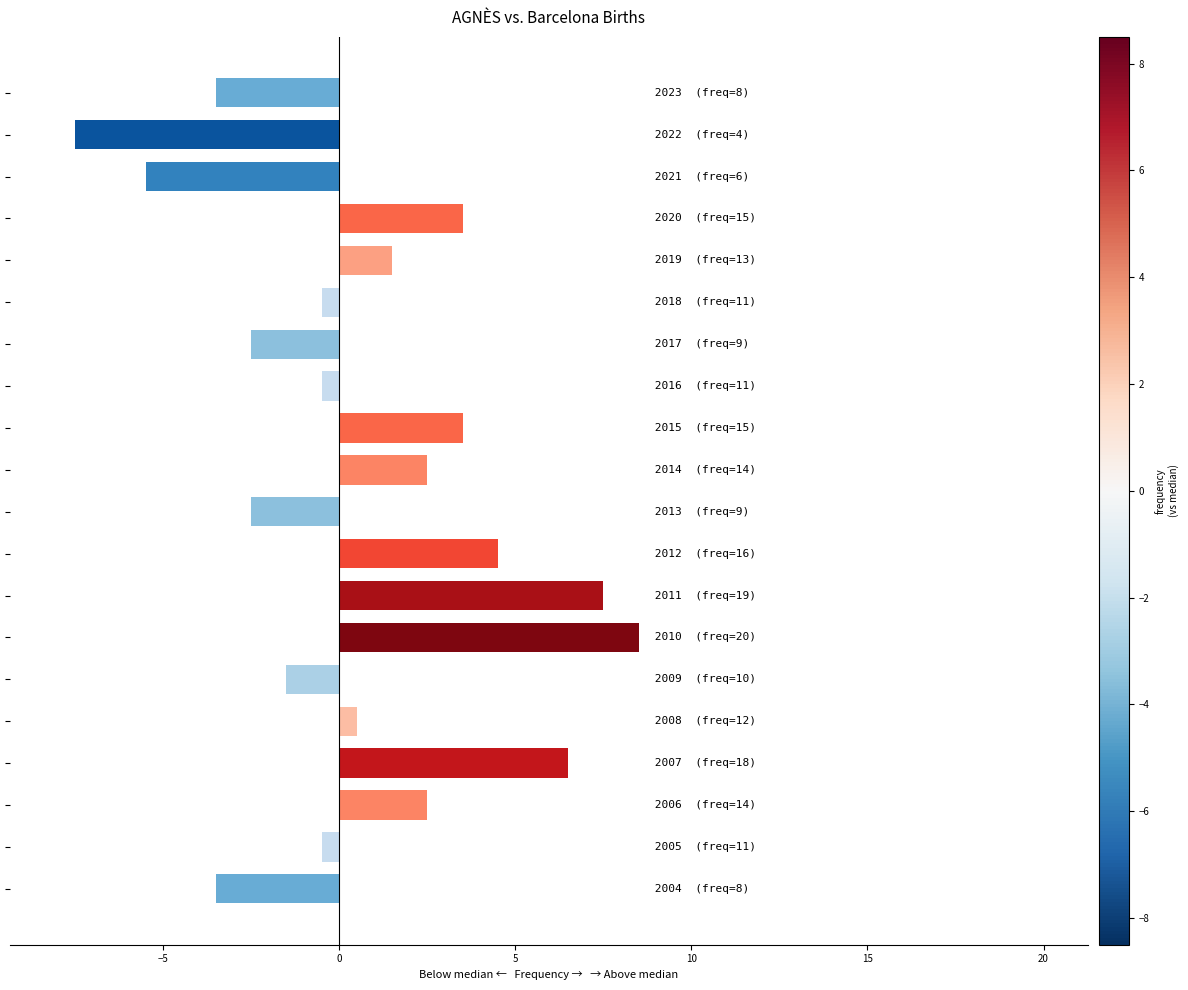

What is the difference between the maximum and second lowest values?

14.0